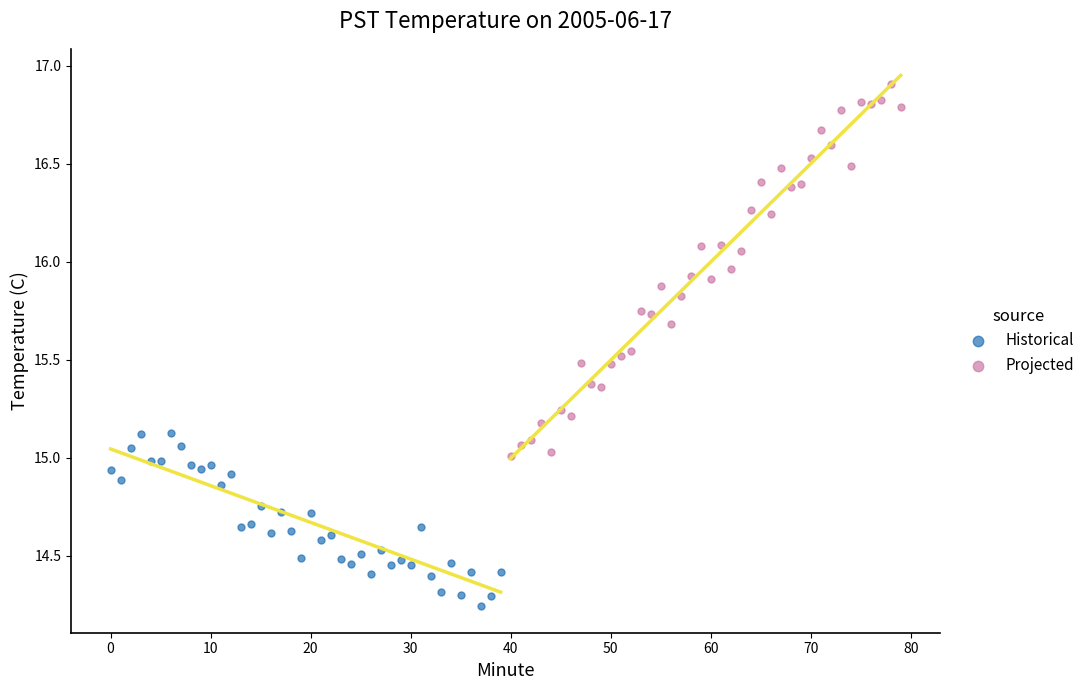

Which series contains the lowest Y value?

Historical